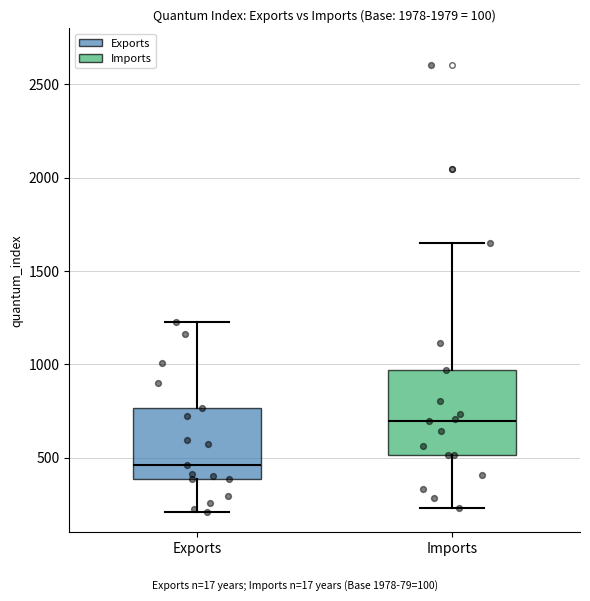

Reading left to right, read every box against the y-axis: the position of its median line, the range the box covers, and the ends of its whiskers. The values are not printed on the chart, so give them approximately, as read against the axis.

Exports: median 450, box 400 to 750, whiskers 200 to 1250
Imports: median 700, box 500 to 950, whiskers 250 to 1650